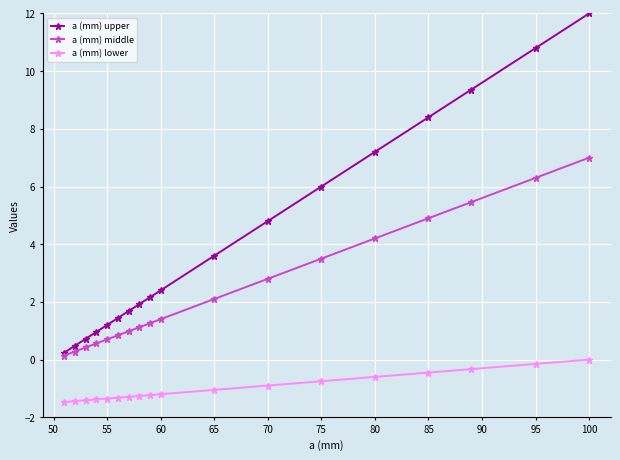

What is the value of the a (mm) upper point at the 17th from the left?

10.8